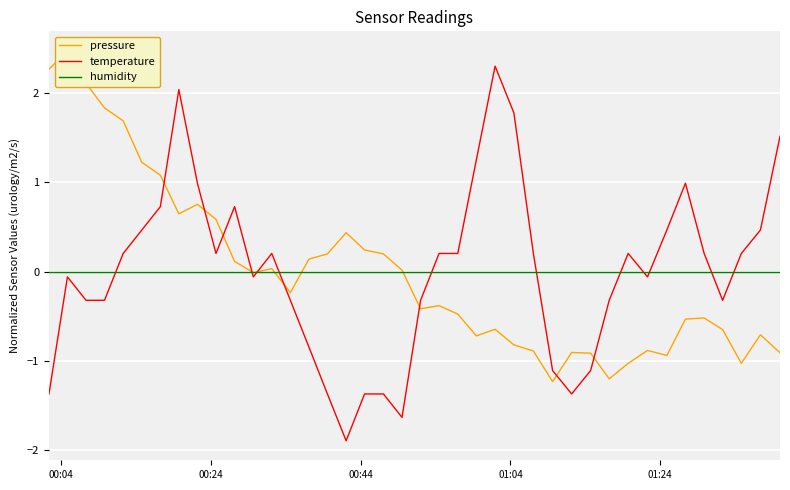

Is the value of humidity at 11 greater than the value of temperature at 00:44?

Yes